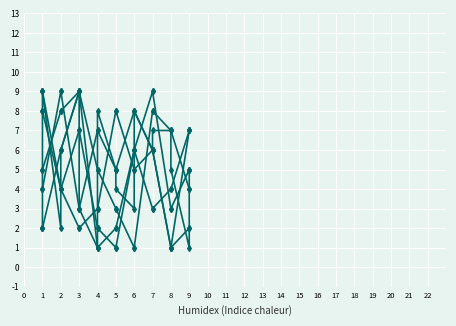

What is the difference between the maximum and minimum values in the col_6 series?

8